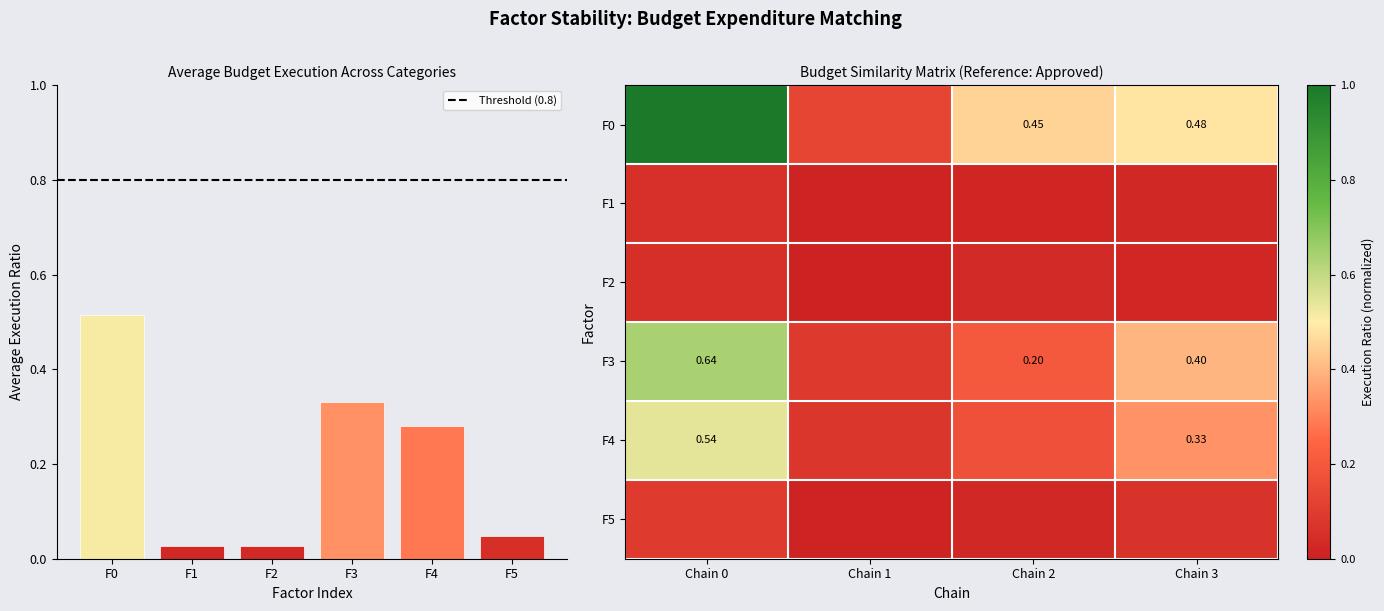

Is it true that ЗДРАВООХРАНЕНИЕ equals 0.0 at Chain 1?

False